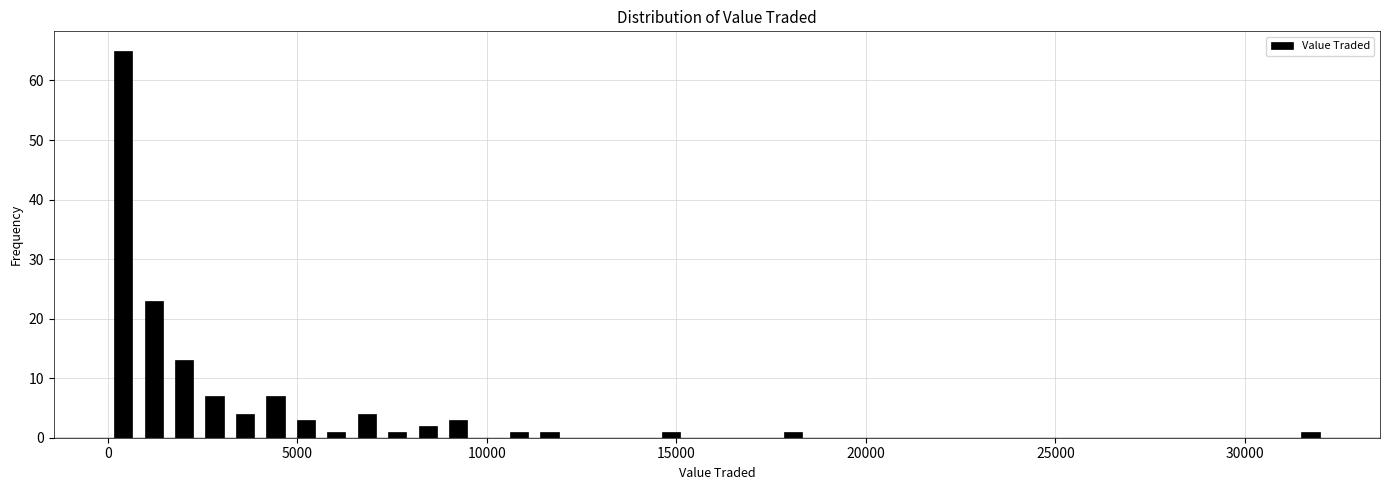

Read against the x-axis, roughly where is the centre of the tallest bar?

500